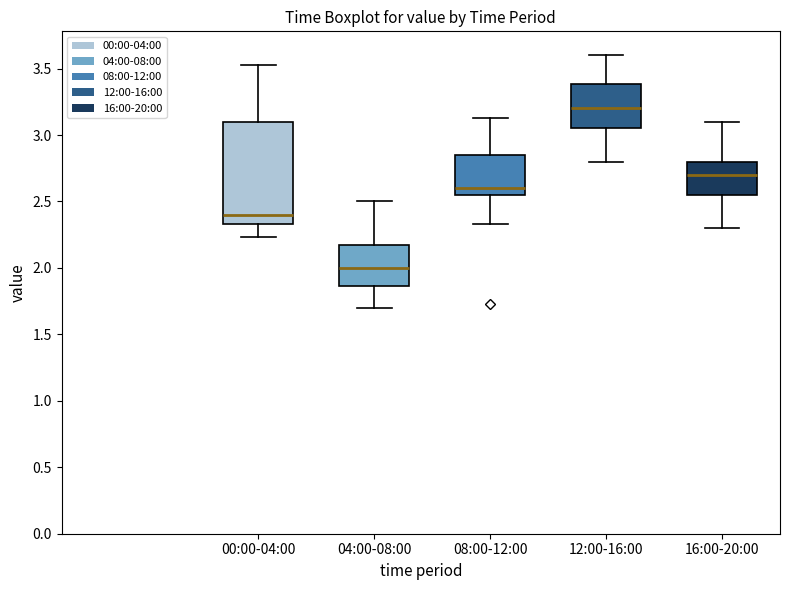

Comparing the boxes themselves (not the whiskers), which one is the tallest?

00:00-04:00